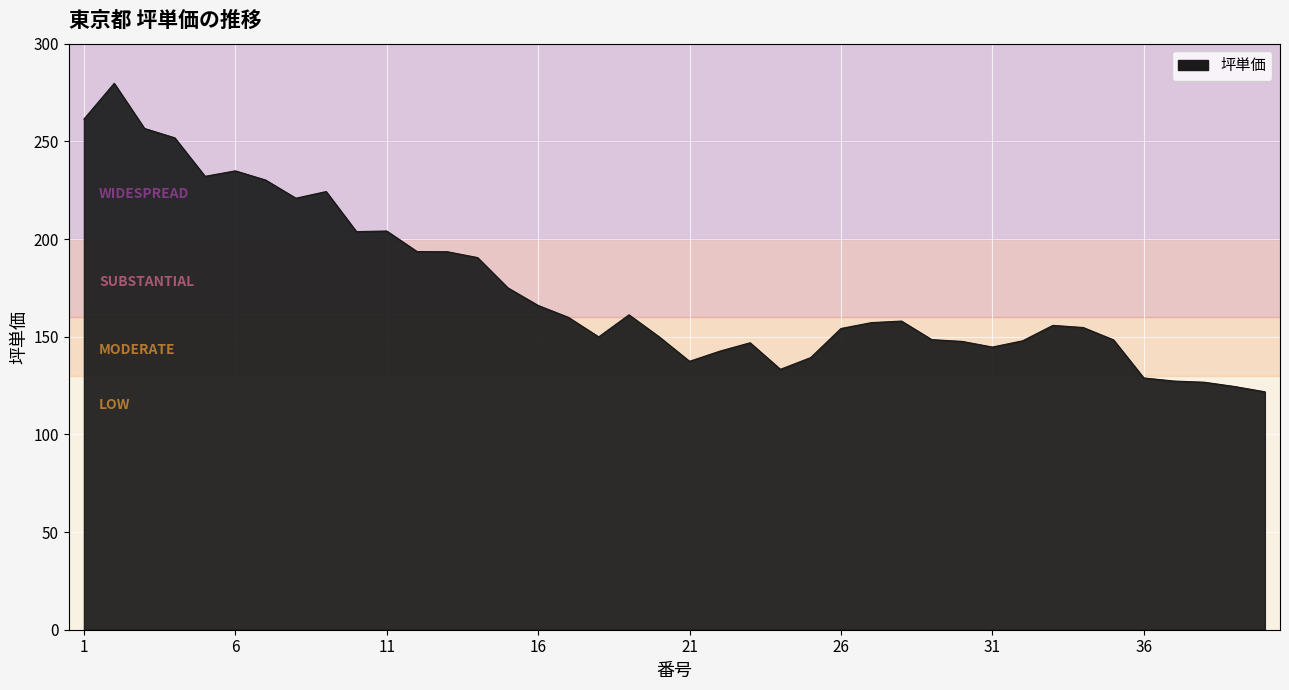

What is the smallest value displayed?

121.8